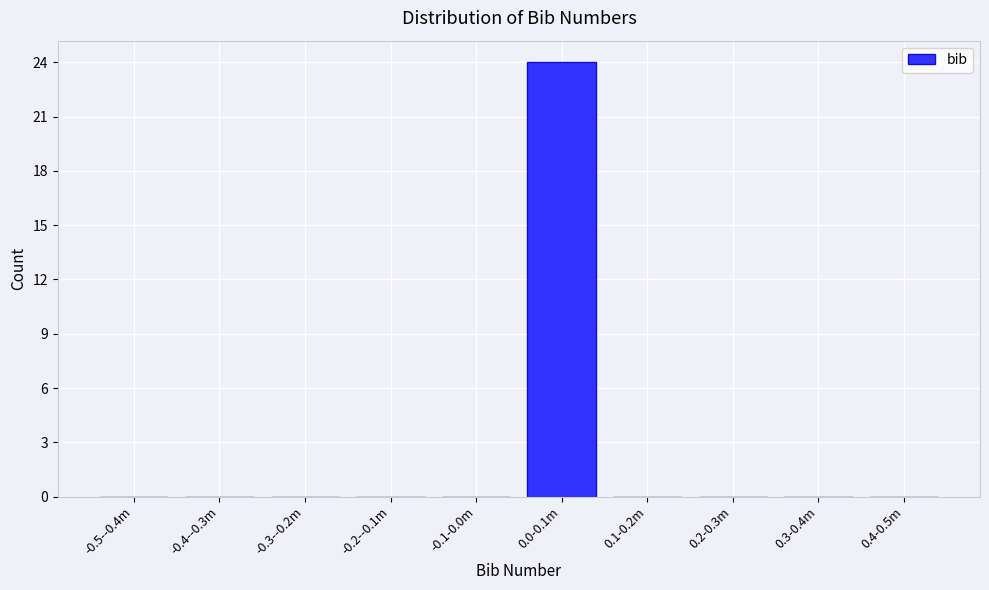

Reading left to right, transcribe all the data shown in this chart.

-0.5--0.4m=0	-0.4--0.3m=0	-0.3--0.2m=0	-0.2--0.1m=0	-0.1-0.0m=0	0.0-0.1m=24	0.1-0.2m=0	0.2-0.3m=0	0.3-0.4m=0	0.4-0.5m=0